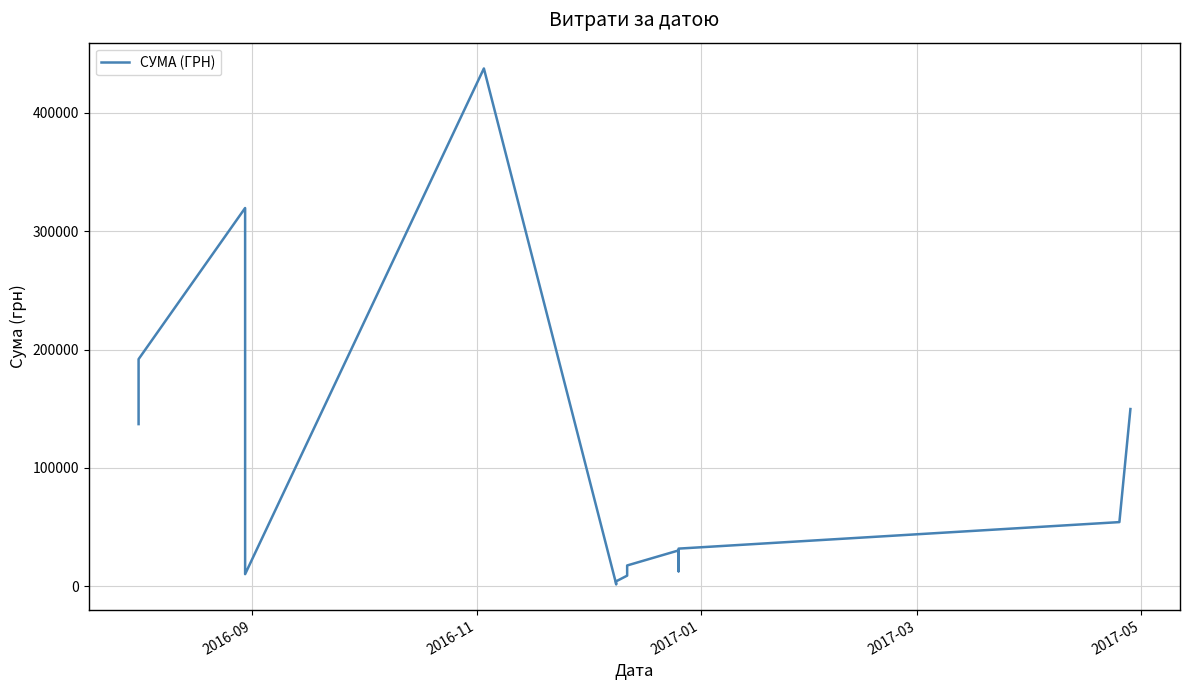

How many values exceed 30220?

8